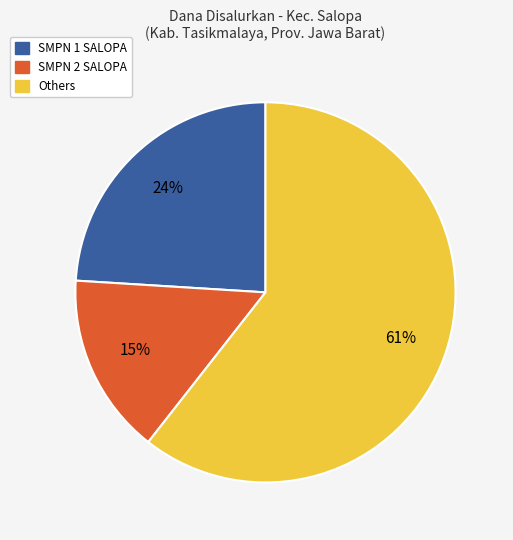

Approximately how many times larger is the value at SMPN 2 SALOPA compared to SMPN 1 SALOPA?

0.6